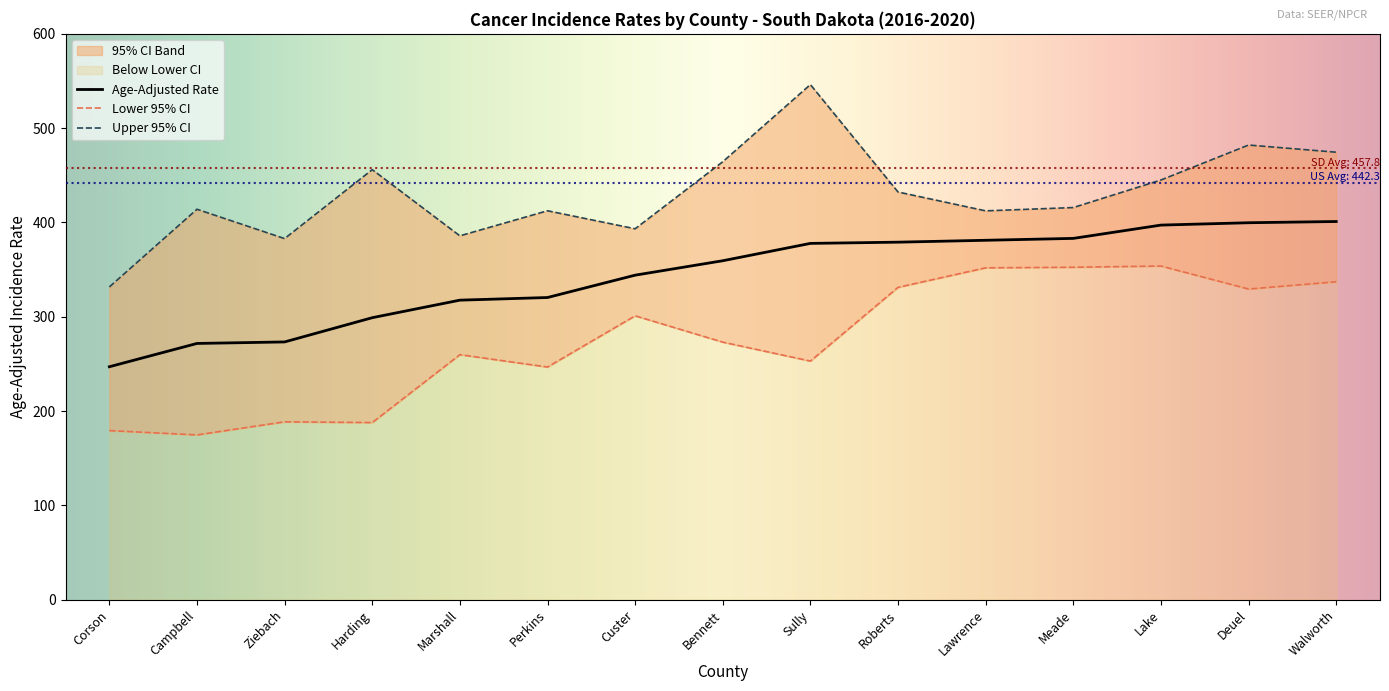

Rank the categories by Upper 95% CI value from lowest to highest.

Corson, Ziebach, Marshall, Custer, Lawrence, Perkins, Campbell, Meade, Roberts, Lake, Harding, Bennett, Walworth, Deuel, Sully